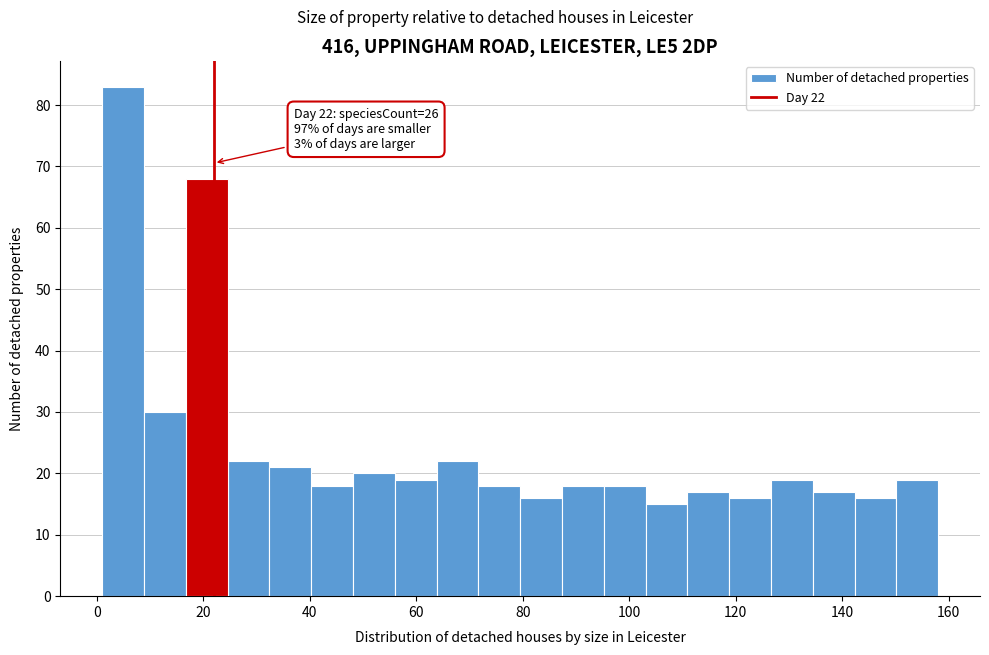

Around what value on the x-axis is the tallest bar? Give the approximate position of its centre, as read against the axis.

4